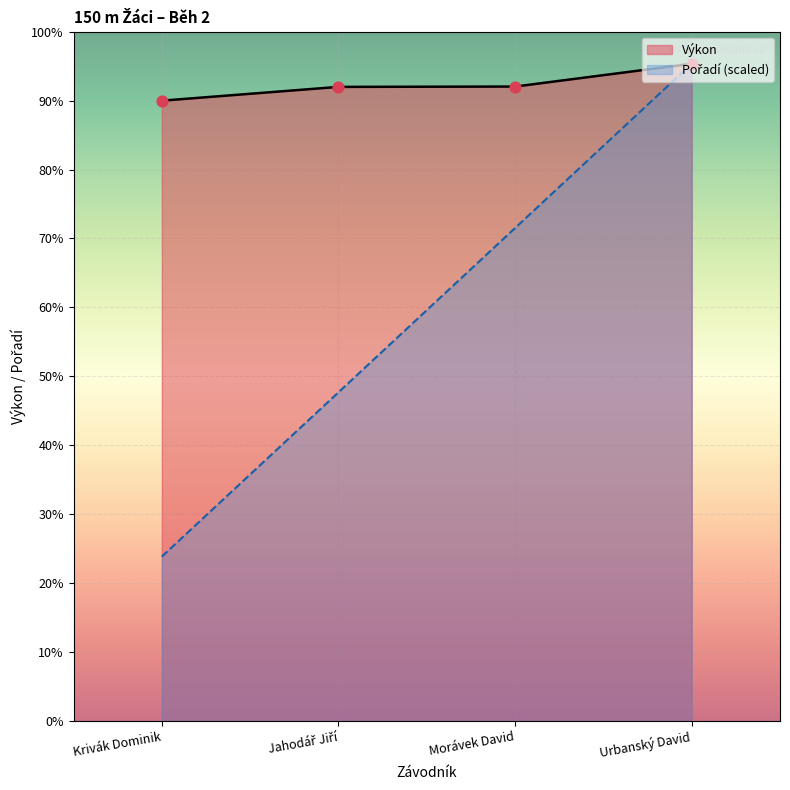

Which series contains the lowest Y value?

Pořadí